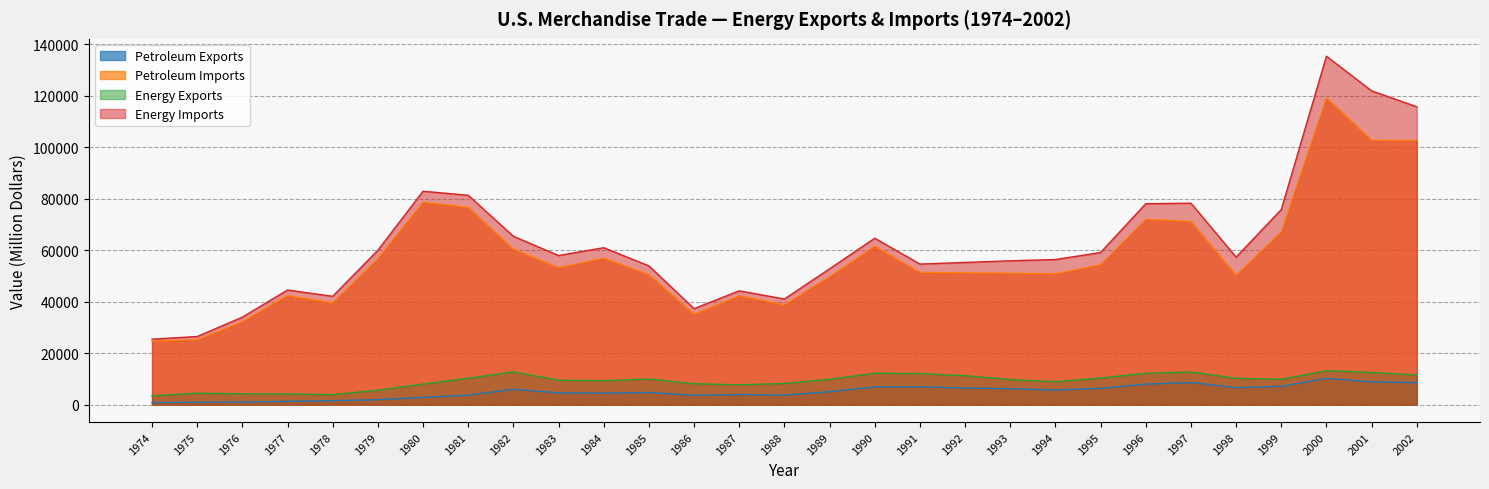

Does the chart have visible grid lines?

Yes